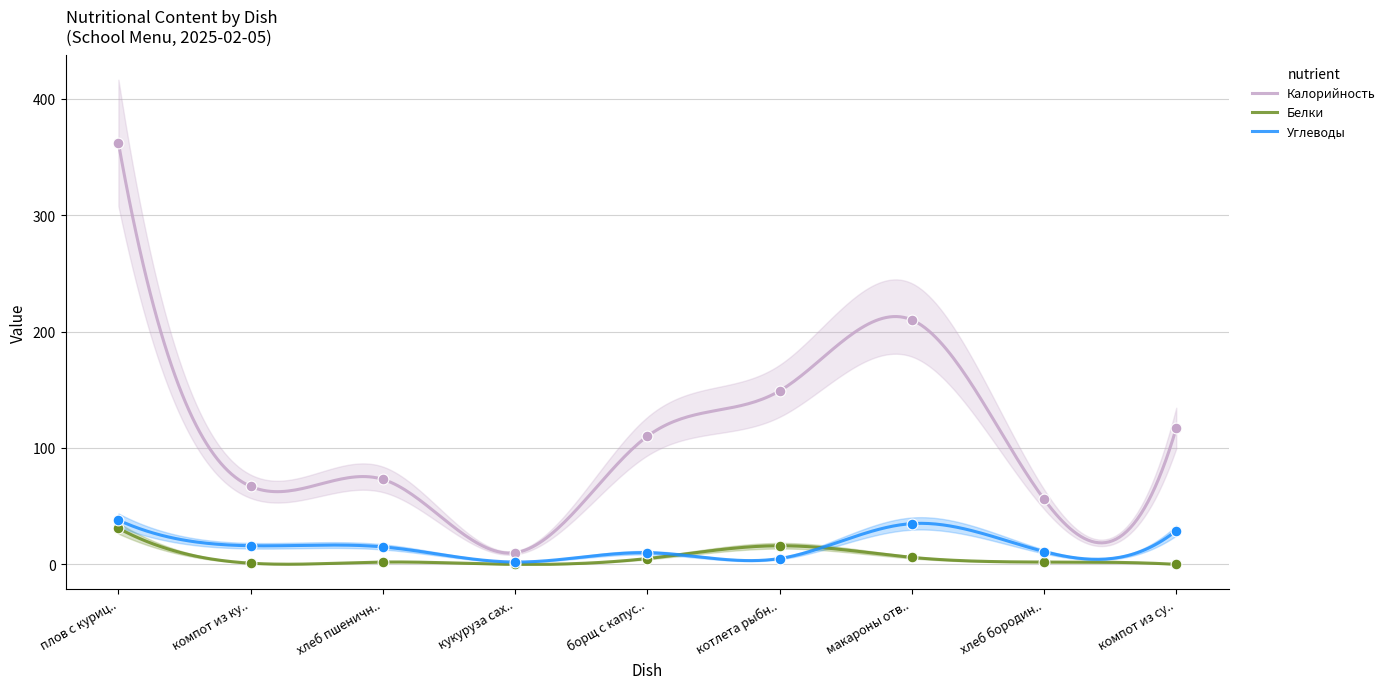

True or false: Белки and Калорийность cross at least once.

False